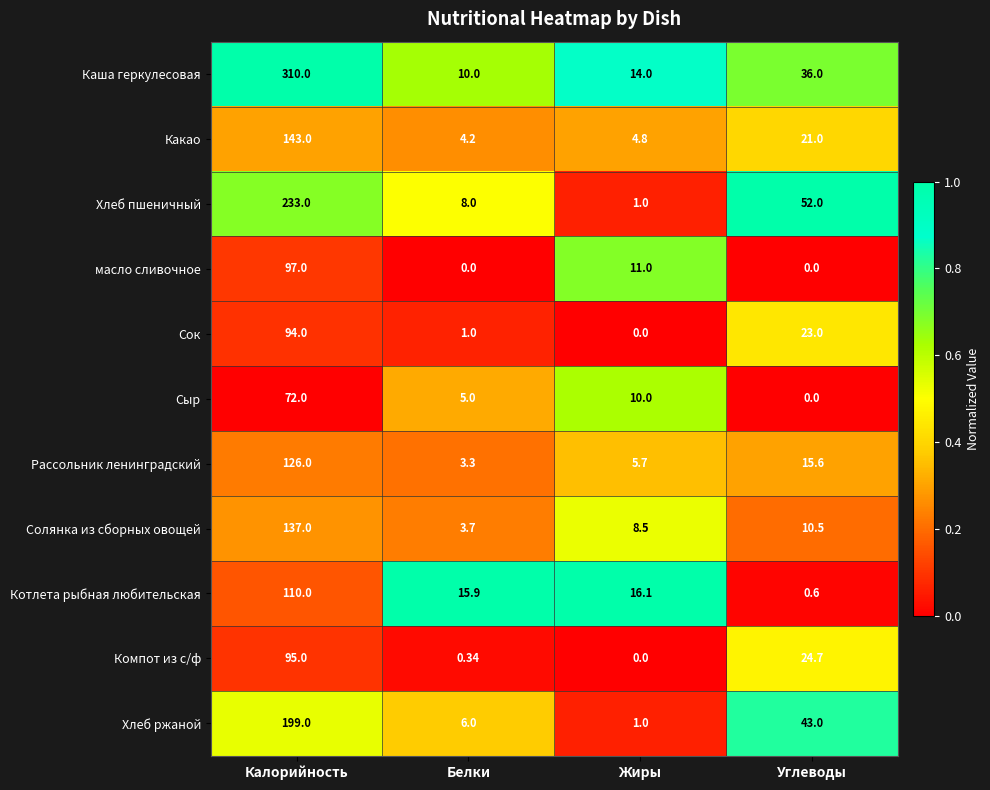

At how many categories does at least one series exceed 0?

4